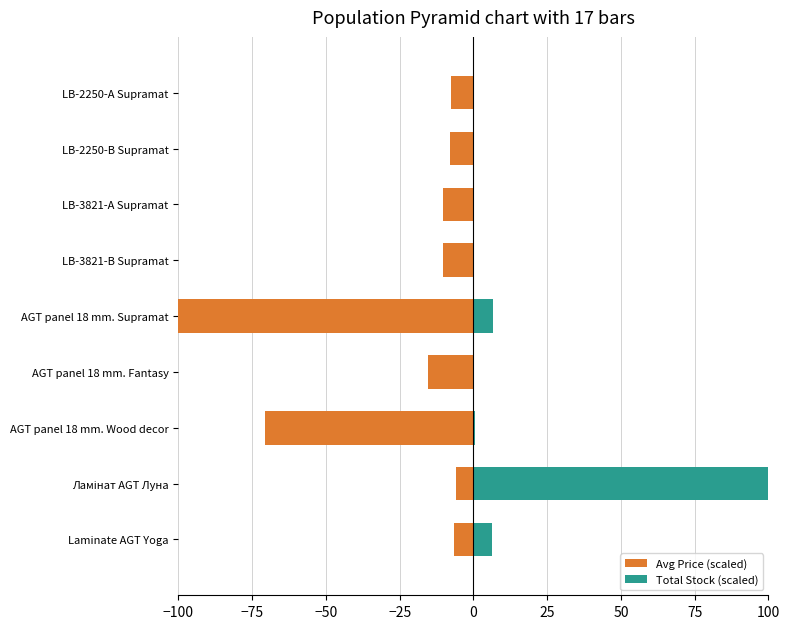

Which series has the largest total across all categories?

Total Stock (scaled)